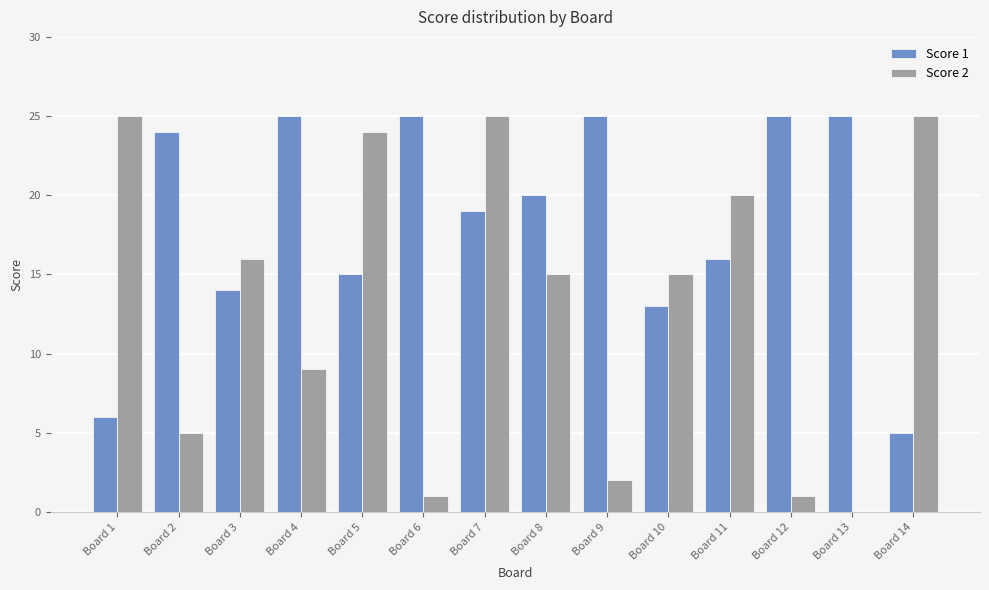

Between Board 4 and Board 14, which series saw the biggest shift?

Score 1